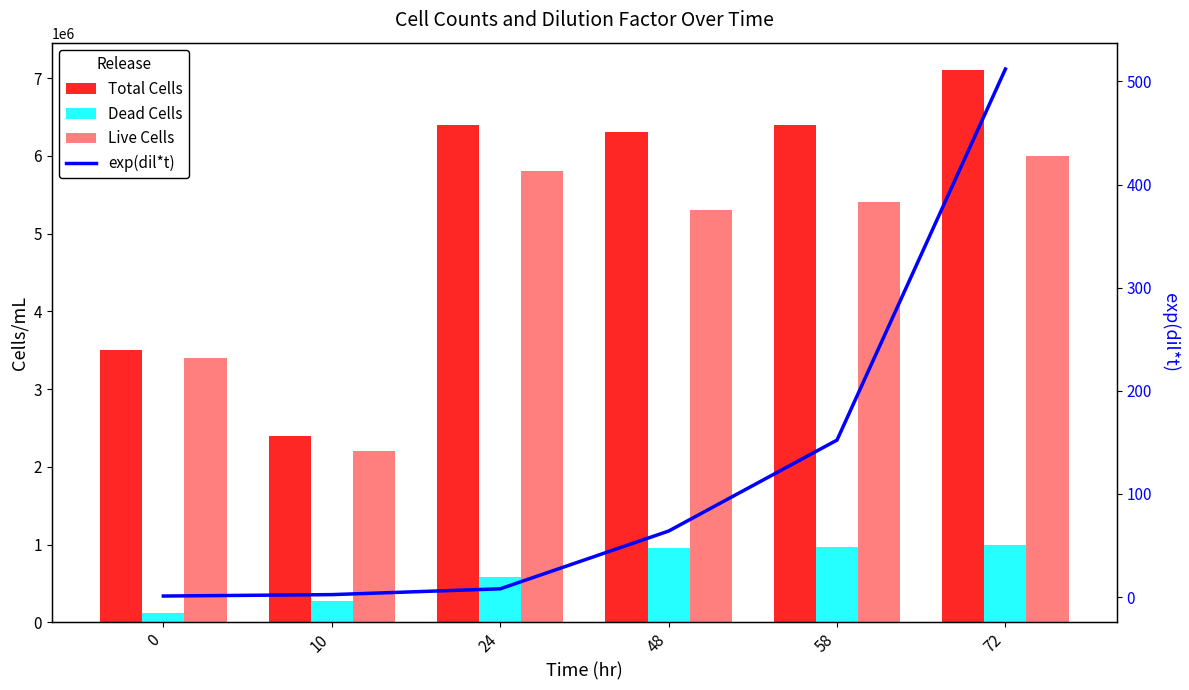

Reading left to right, what are all the values shown in this chart?

Total Cells: 0=3500000.0	10=2400000.0	24=6400000.0	48=6300000.0	58=6400000.0	72=7100000.0
Dead Cells: 0=120000.0	10=280000.0	24=580000.0	48=960000.0	58=970000.0	72=1000000.0
Live Cells: 0=3400000.0	10=2200000.0	24=5800000.0	48=5300000.0	58=5400000.0	72=6000000.0
exp(dil*t): 0=1.0	10=2.4	24=8.0	48=64.0	58=152.2	72=512.0